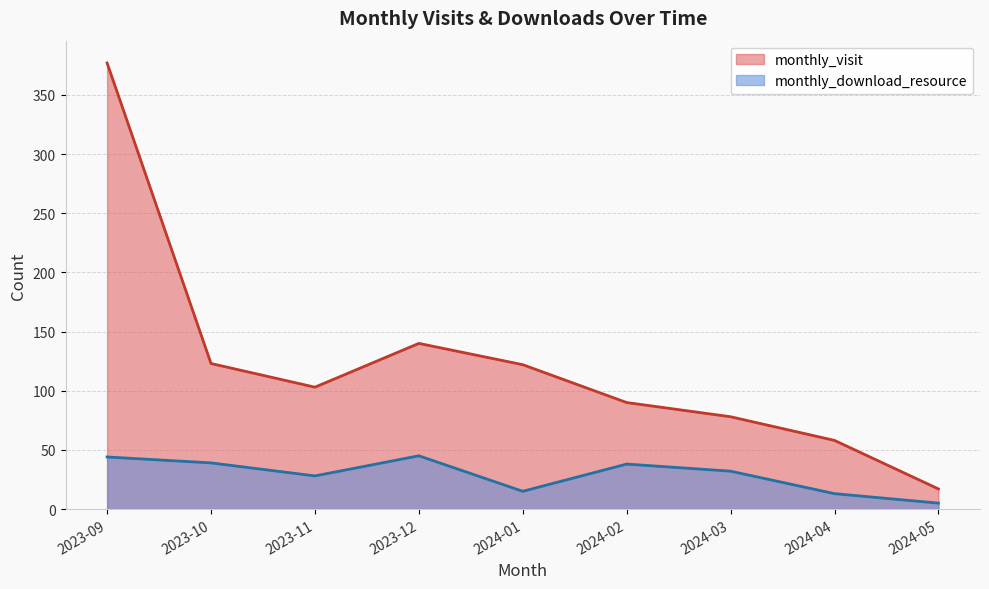

Is it true that monthly_download_resource equals 14 at 2023-09?

False